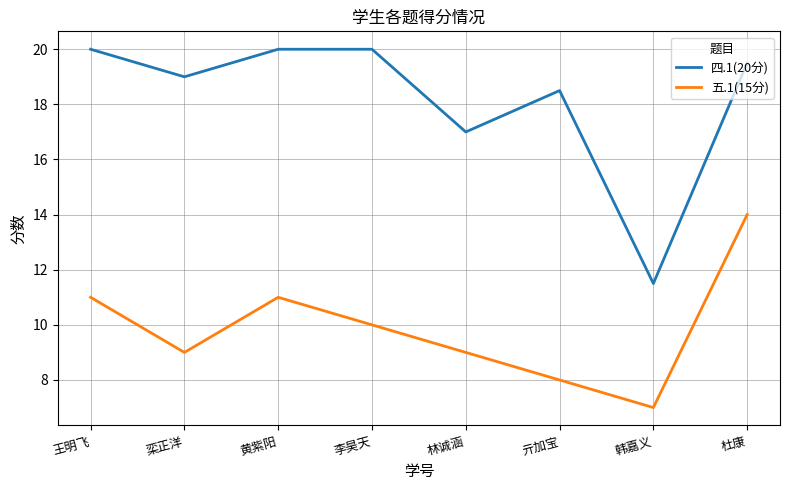

Is the value of 五.1(15分) at 韩嘉义 greater than the value of 四.1(20分) at 亓加宝?

No